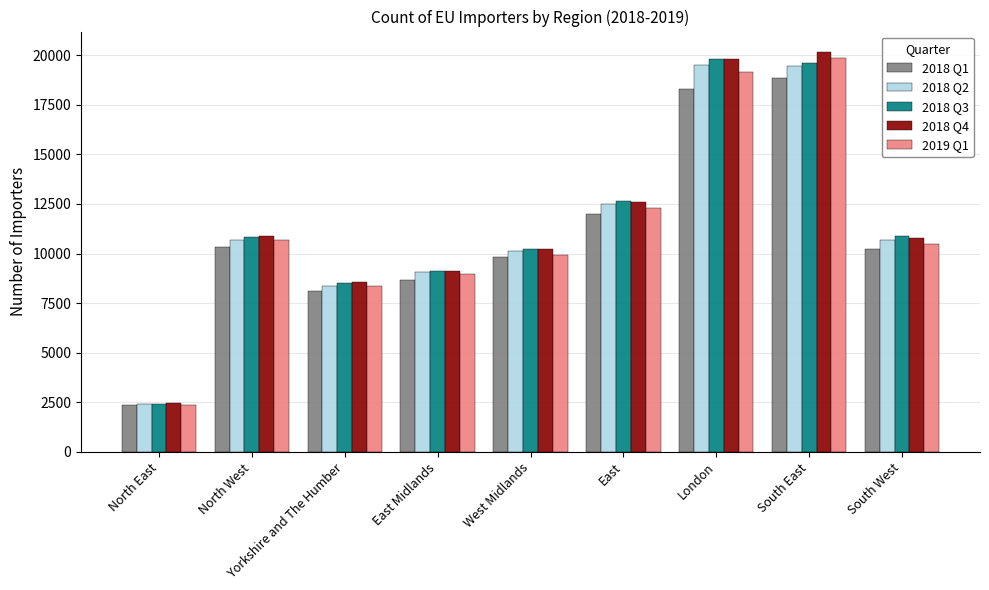

What is the spread (max minus min) of values at South West?

651